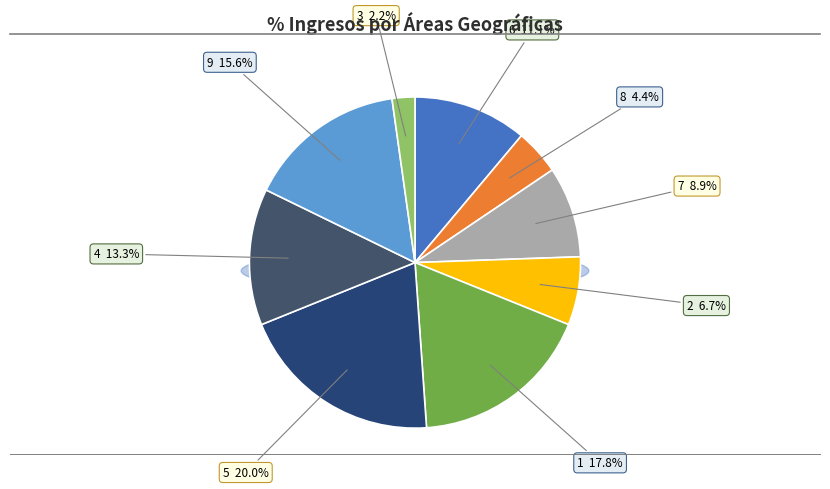

Which category has the smallest portion of the pie?

3